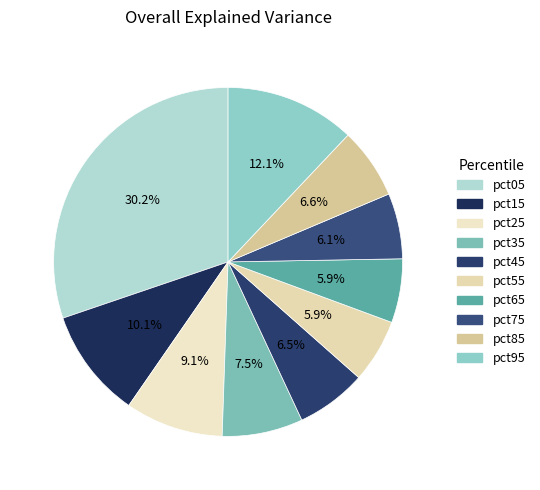

Count the number of slices in the pie.

10